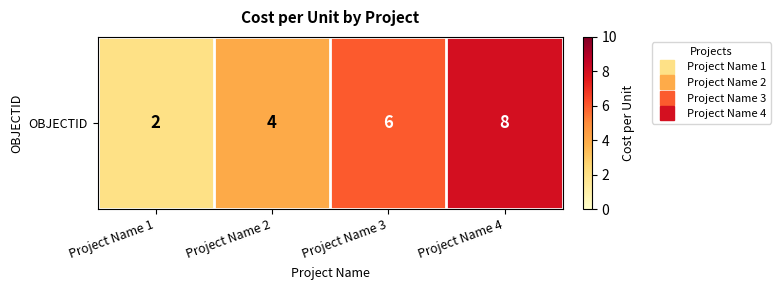

What is the average value?

5